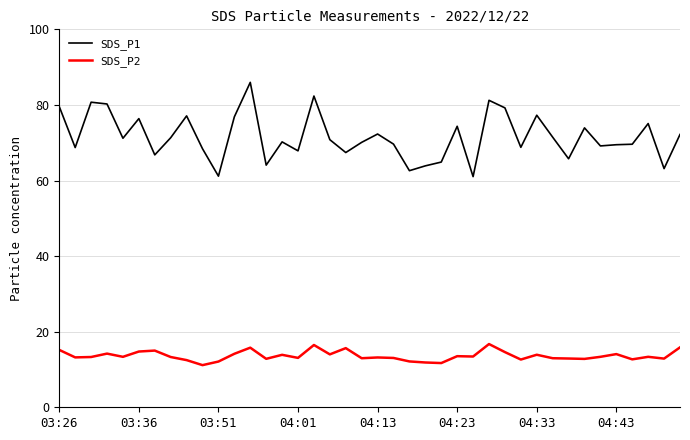

True or false: SDS_P2 and SDS_P1 intersect in this chart.

False